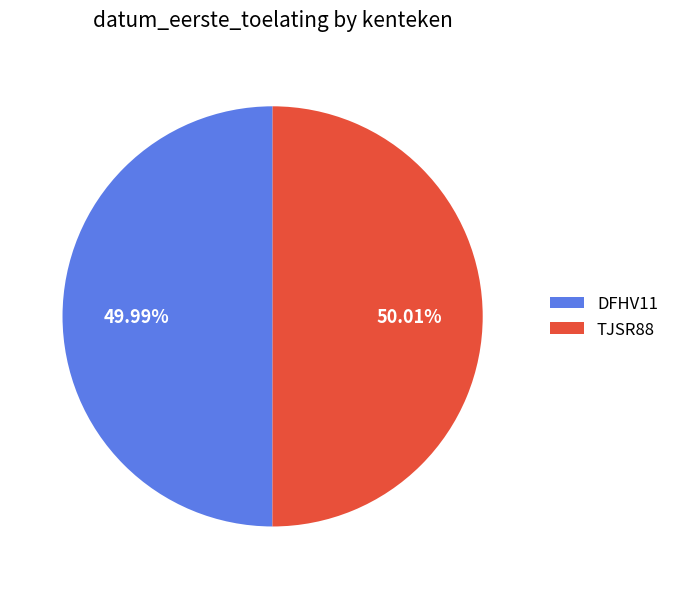

How many slices are in this pie chart?

2